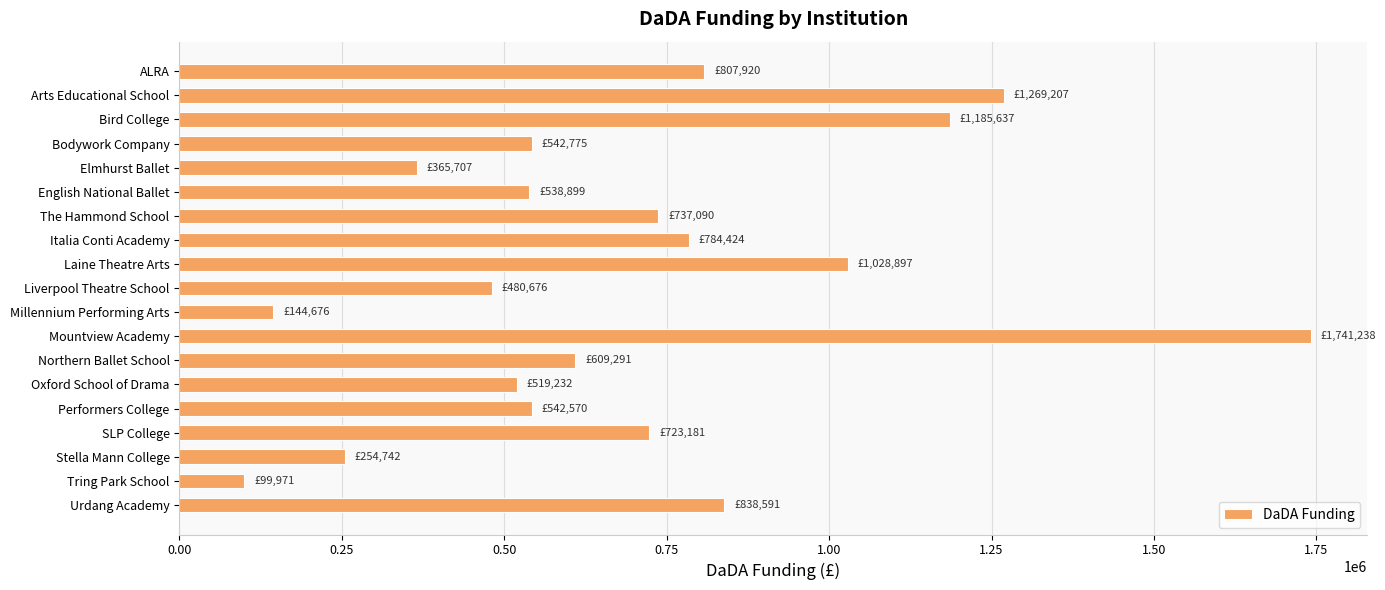

What is the ratio of the value at Northern Ballet School to the value at ALRA?

0.8